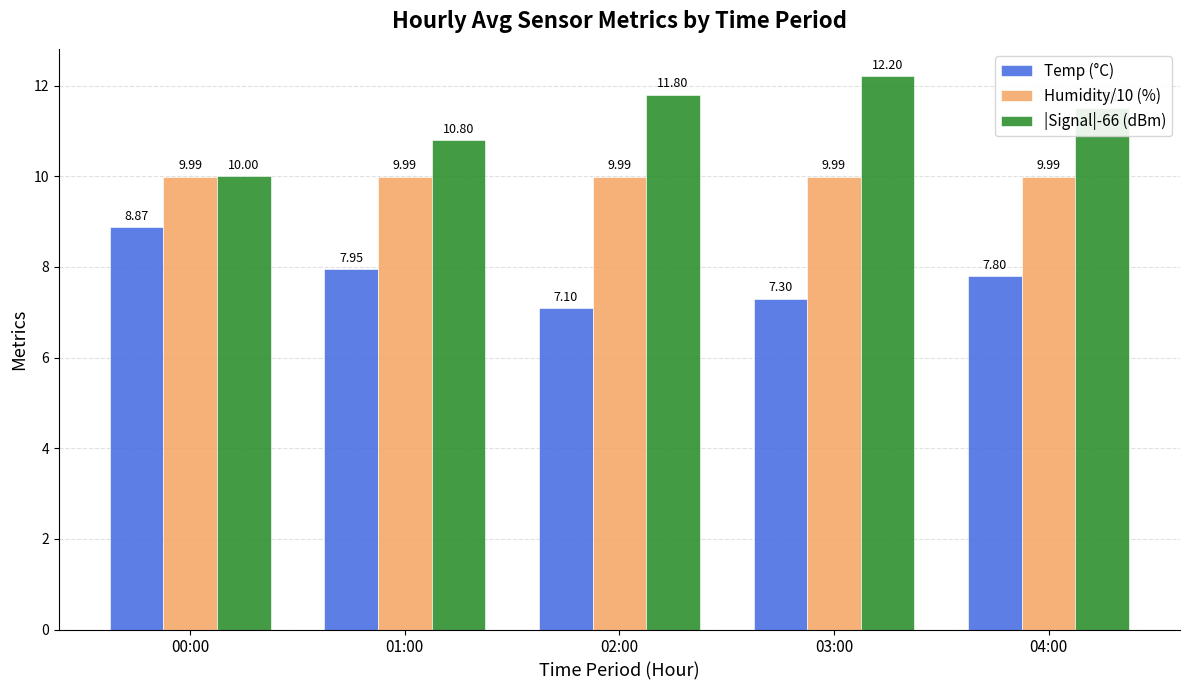

Rank the series at 03:00 from lowest to highest value.

Temp (°C), Humidity/10 (%), |Signal|-66 (dBm)